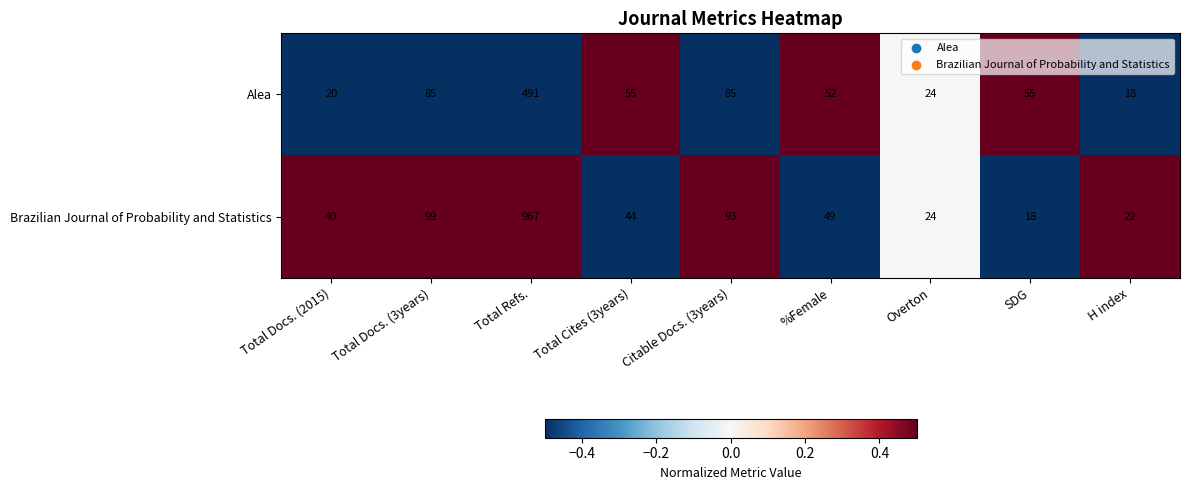

Between Total Docs. (3years) and Total Cites (3years), which series saw the biggest shift?

Brazilian Journal of Probability and Statistics